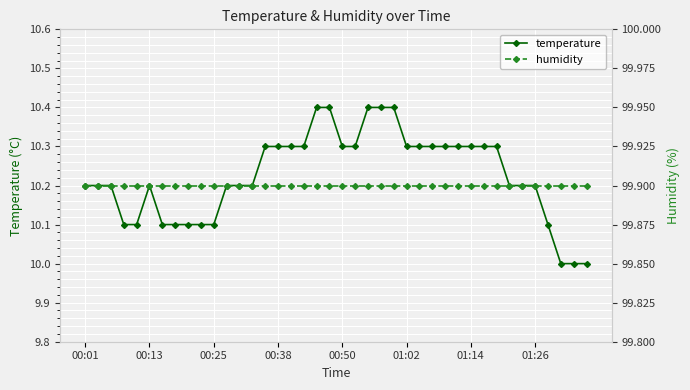

At how many categories does at least one series exceed 45?

40